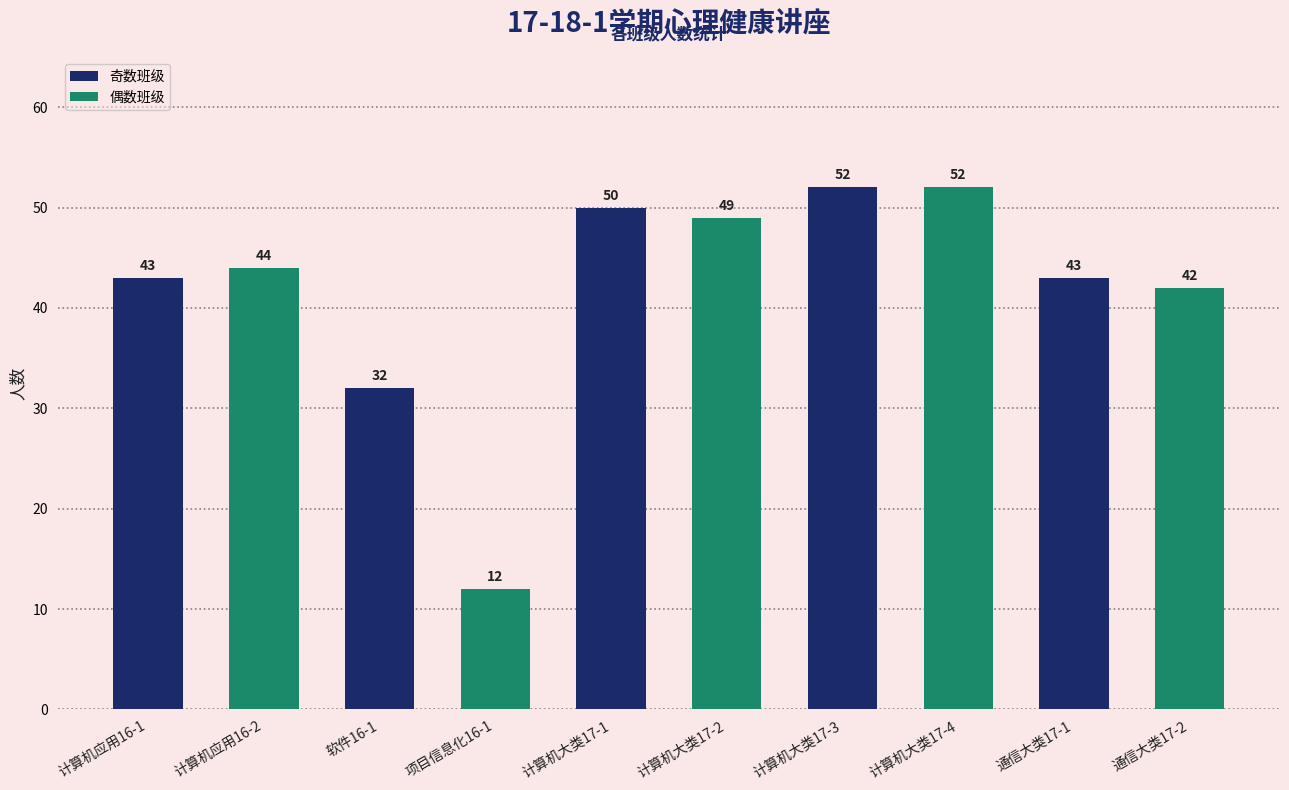

What is the greatest value displayed?

52